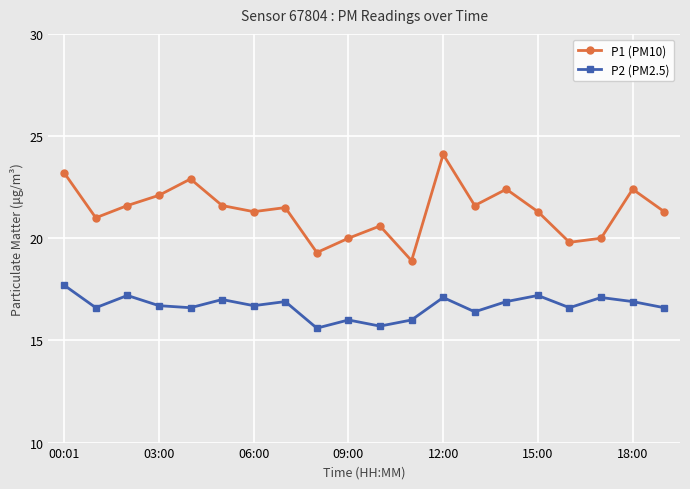

Rank the series by their maximum value, from highest to lowest.

P1 (PM10), P2 (PM2.5)